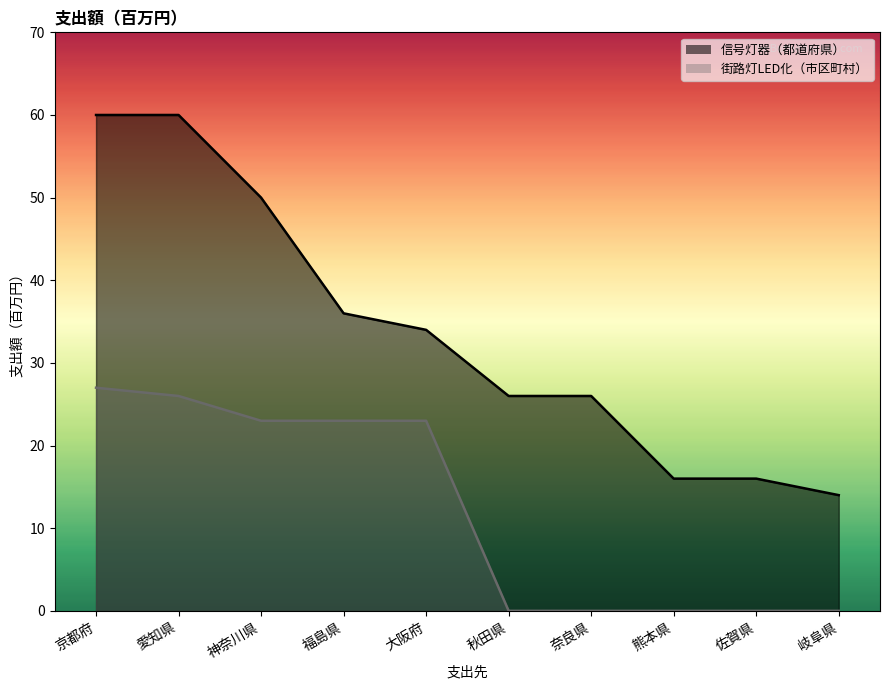

How many lines are shown in the chart?

2